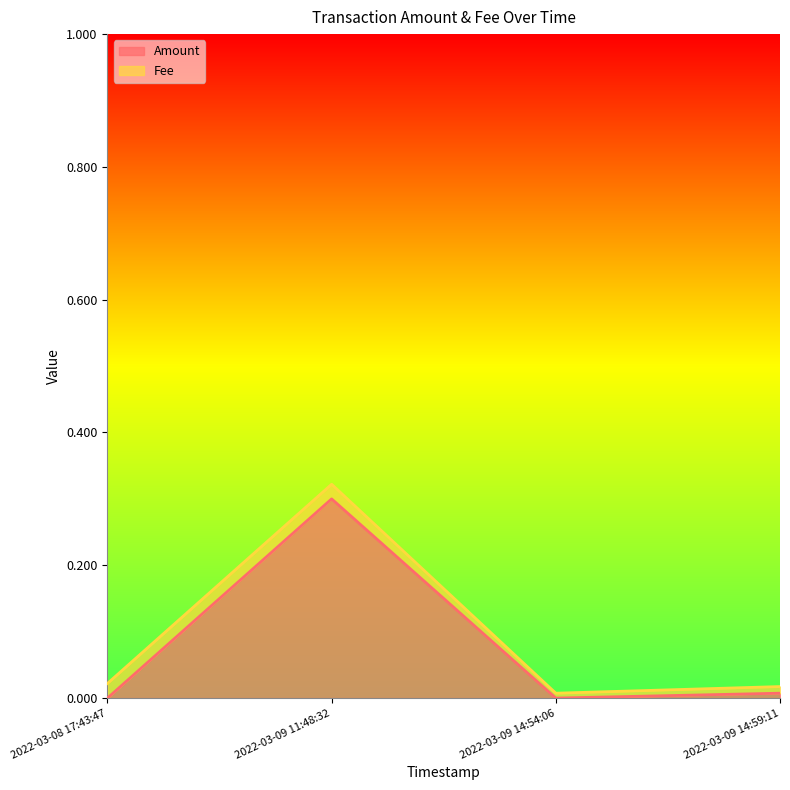

Reading left to right, list all the values displayed in this chart.

0.0	0.3	0.0	0.0